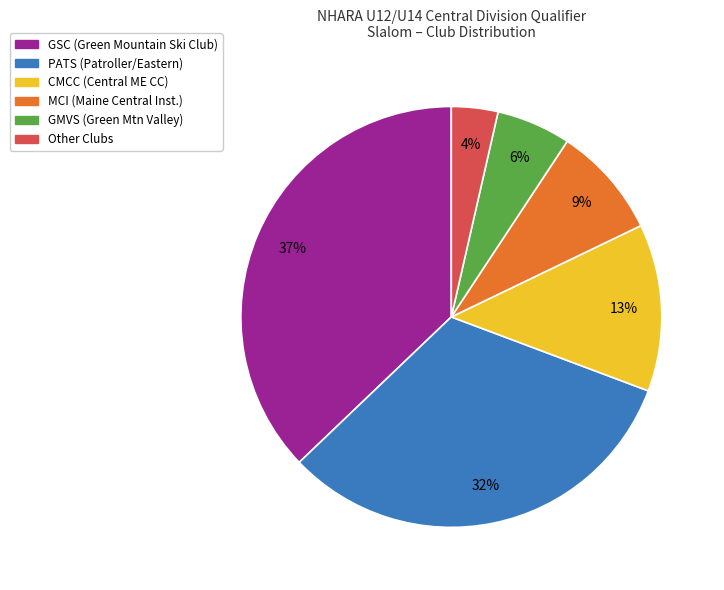

To the nearest percent, what is the average slice percentage?

17%